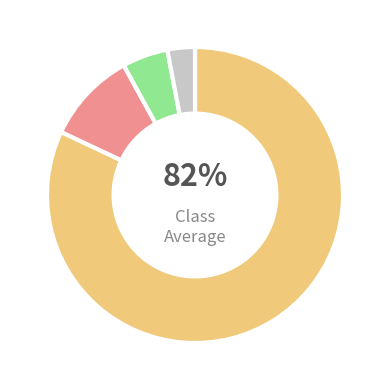

To the nearest percent, what is the difference between the largest and smallest slice percentages?

79%